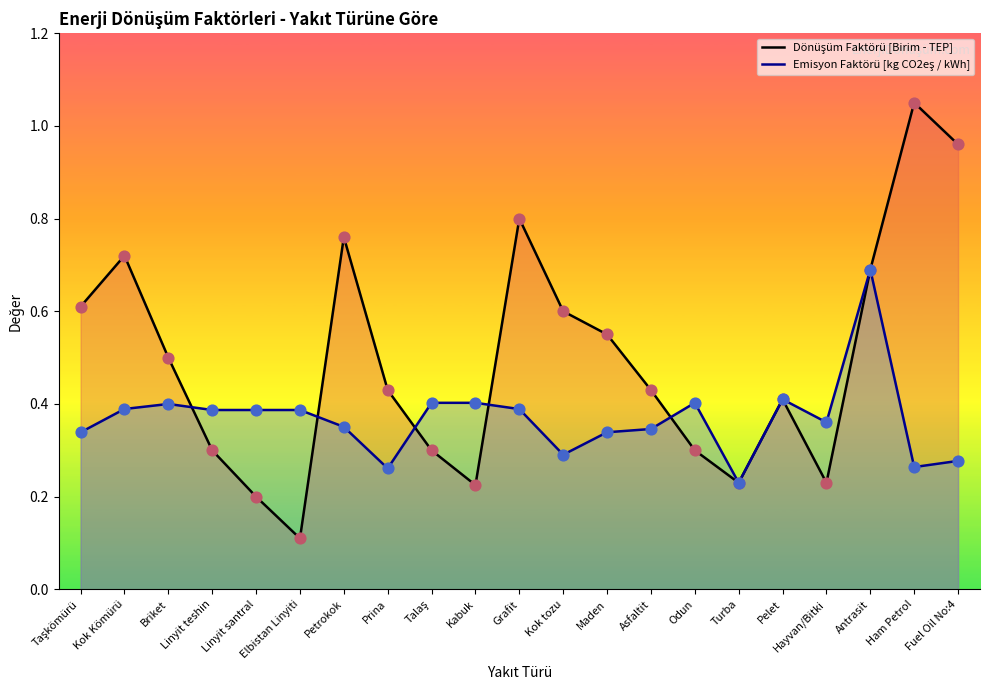

Which series contains the highest Y value?

Dönüşüm Faktörü [Birim - TEP]